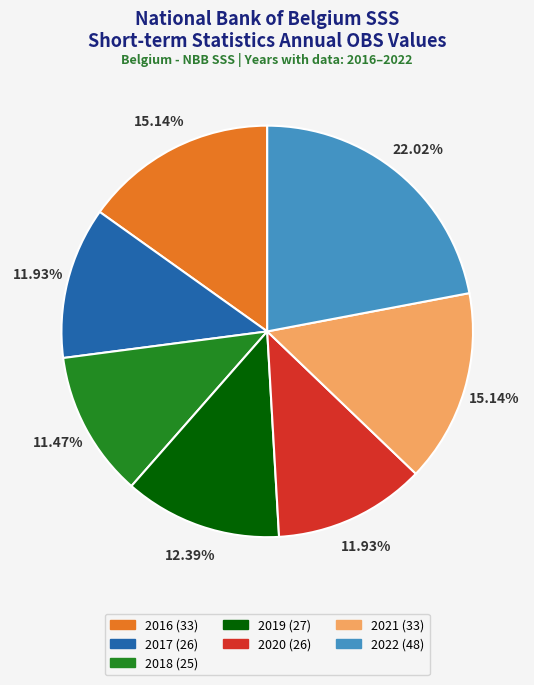

To the nearest percent, what is the average slice percentage?

14%